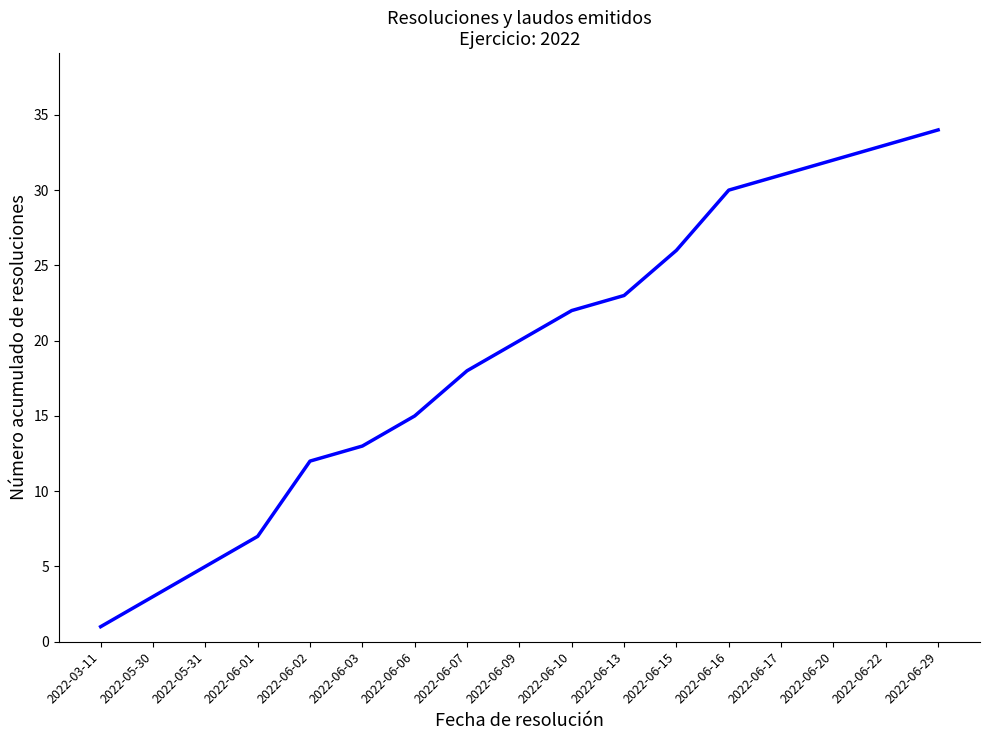

Rank the categories by value from highest to lowest.

2022-06-29, 2022-06-22, 2022-06-20, 2022-06-17, 2022-06-16, 2022-06-15, 2022-06-13, 2022-06-10, 2022-06-09, 2022-06-07, 2022-06-06, 2022-06-03, 2022-06-02, 2022-06-01, 2022-05-31, 2022-05-30, 2022-03-11